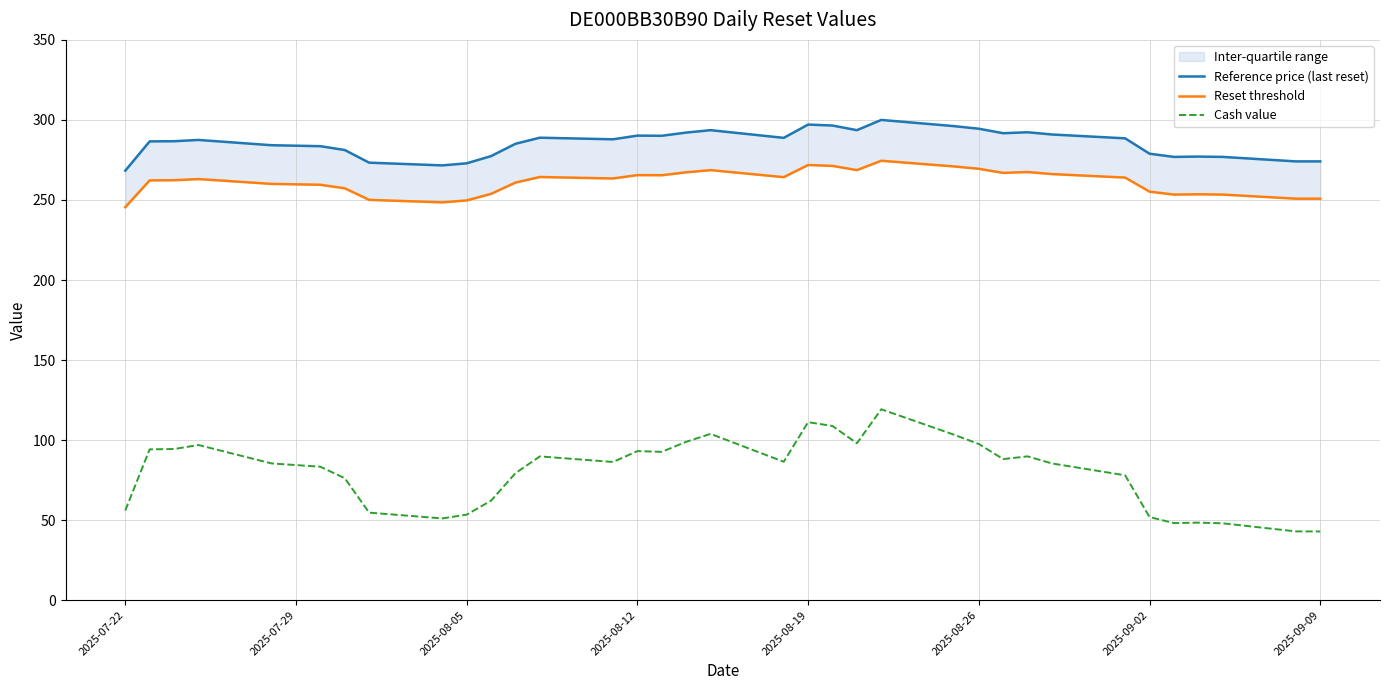

What is the lowest value of the Cash value series?

42.9